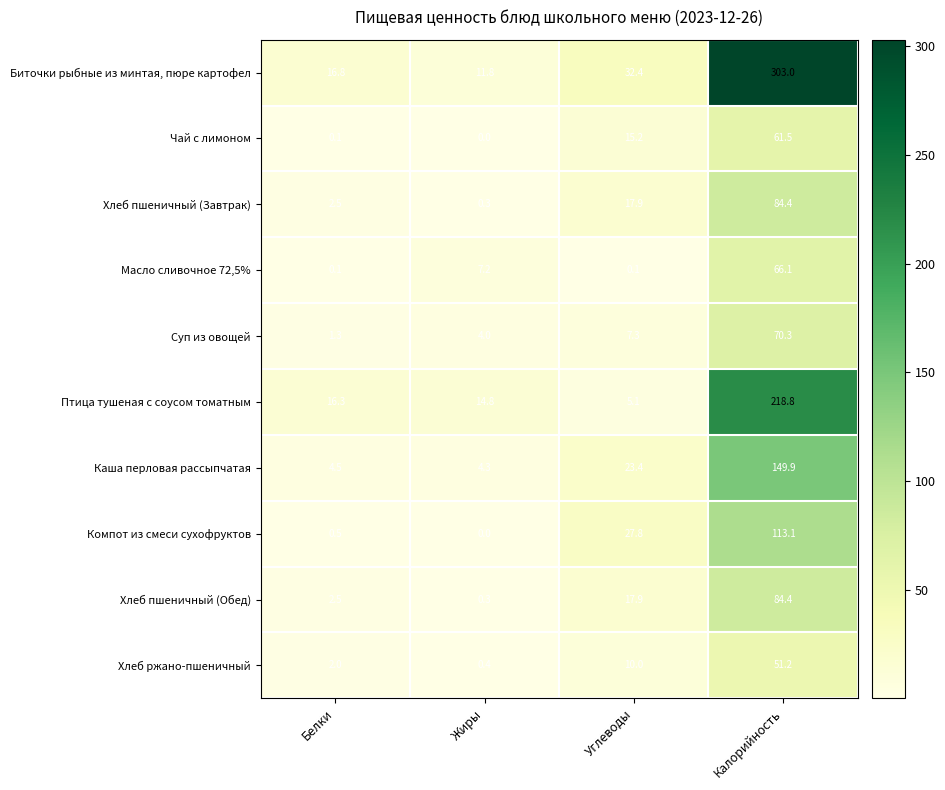

List the labels in order of Хлеб пшеничный (Обед) value, smallest first.

Жиры, Белки, Углеводы, Калорийность